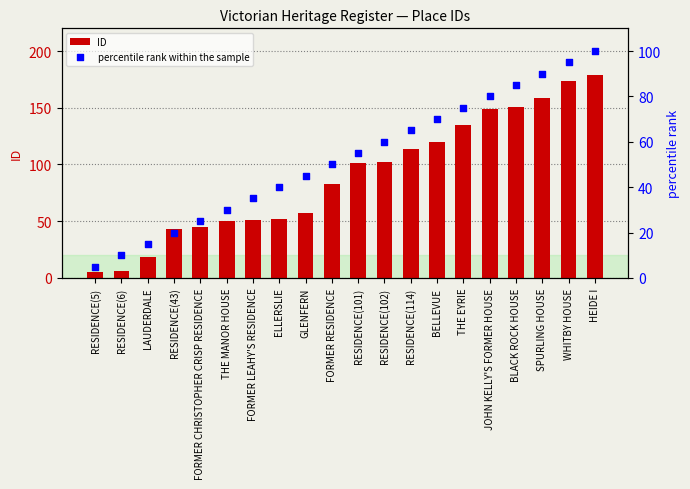

Which series has the largest Y range (max minus min)?

ID